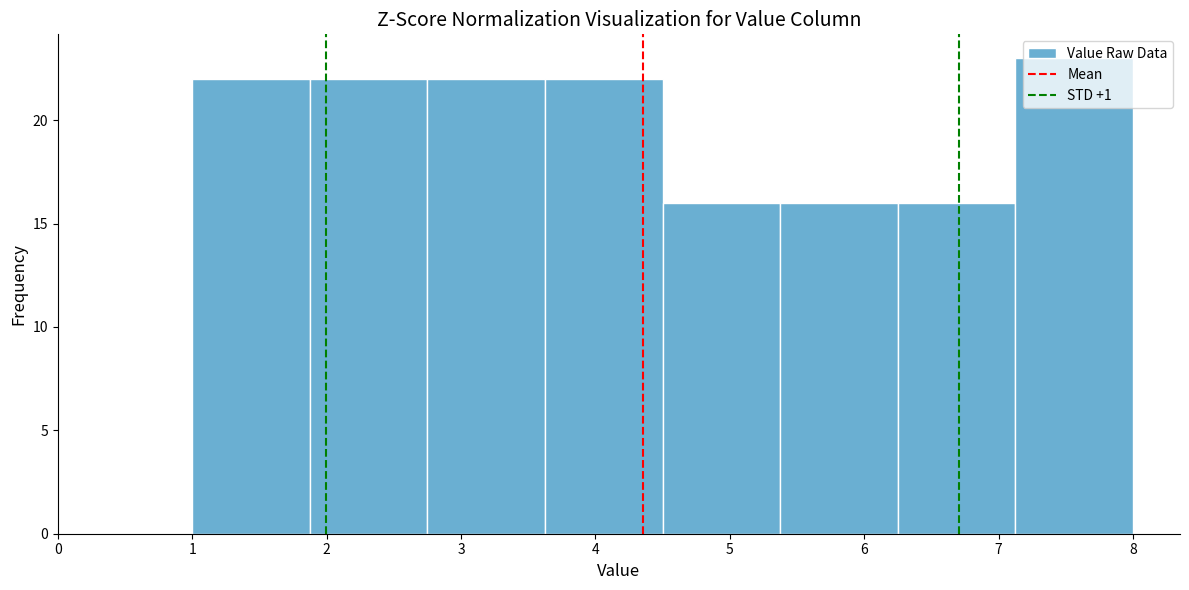

Which range on the x-axis has the tallest bar?

7.1 to 8.0